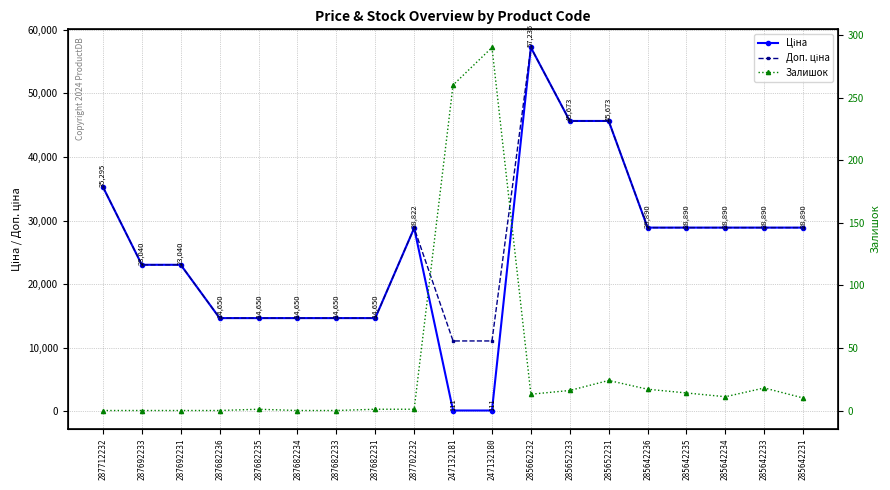

Which label corresponds to the smallest value in the chart?

287712232